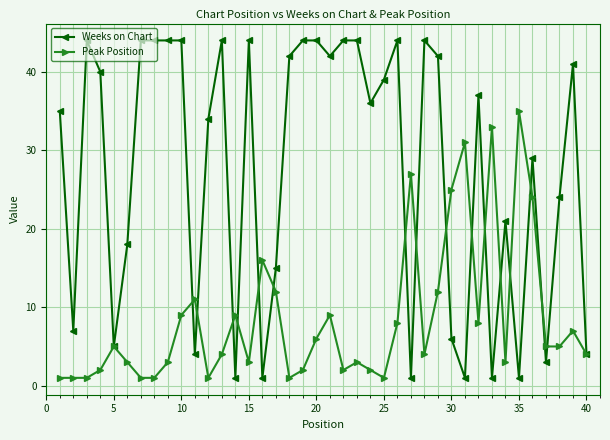

List the series in order of their peak value, highest first.

Weeks on Chart, Peak Position